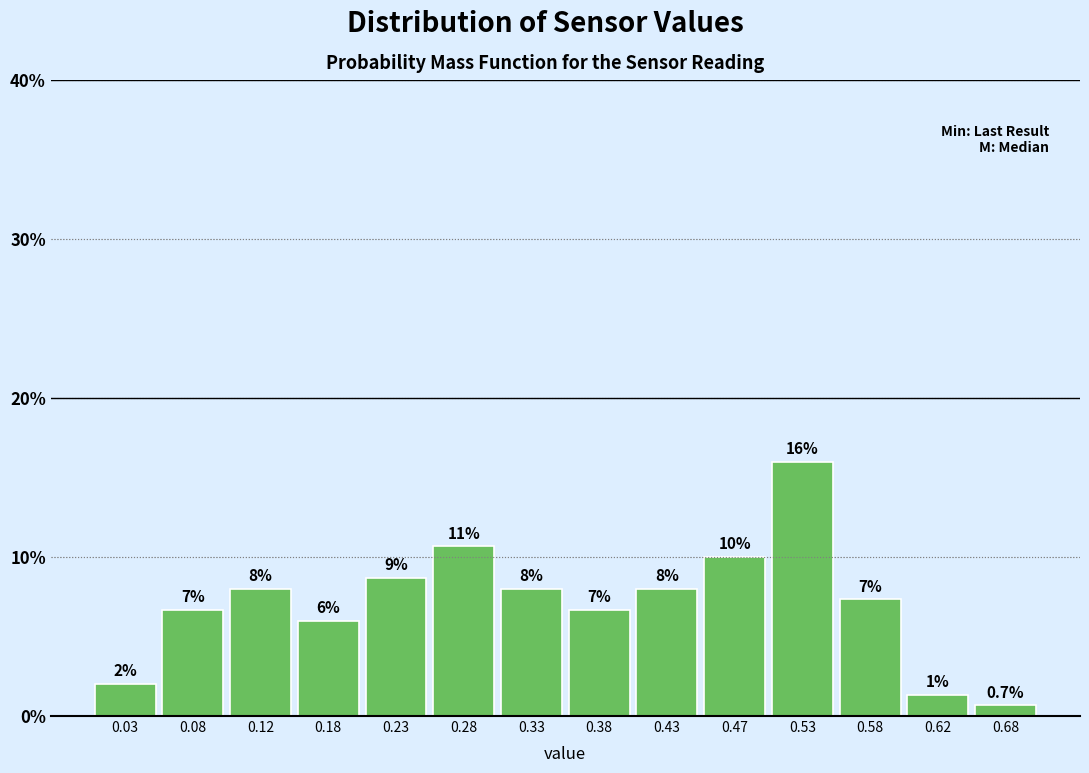

Which range on the x-axis has the tallest bar?

0.50 to 0.55